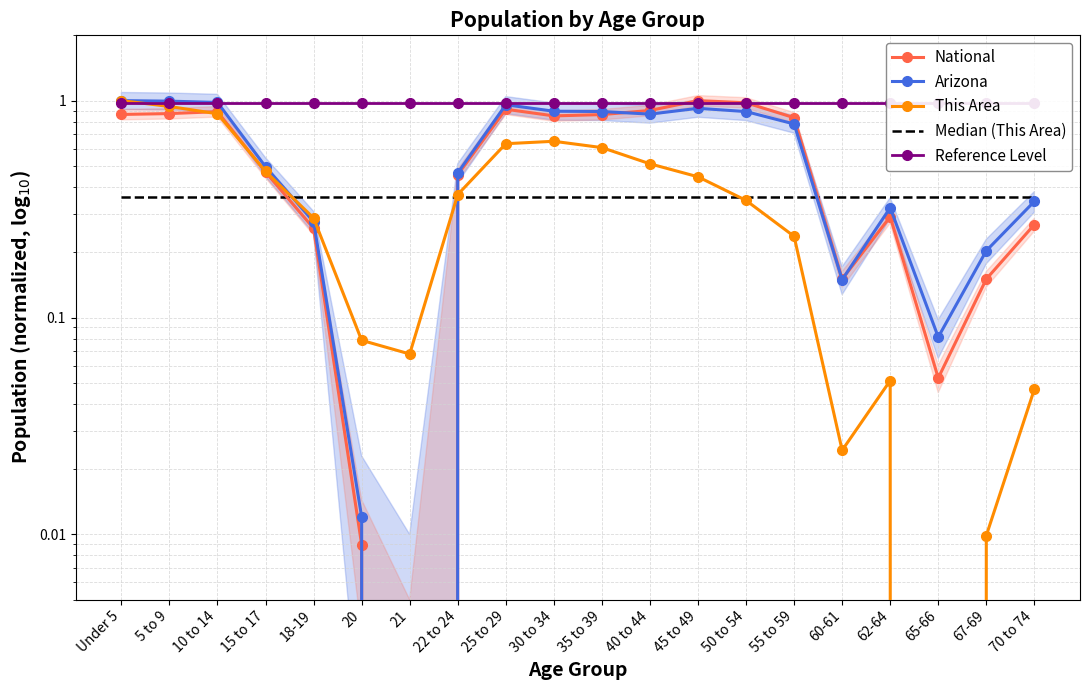

What is the average value of the Reference Level series?

1.0